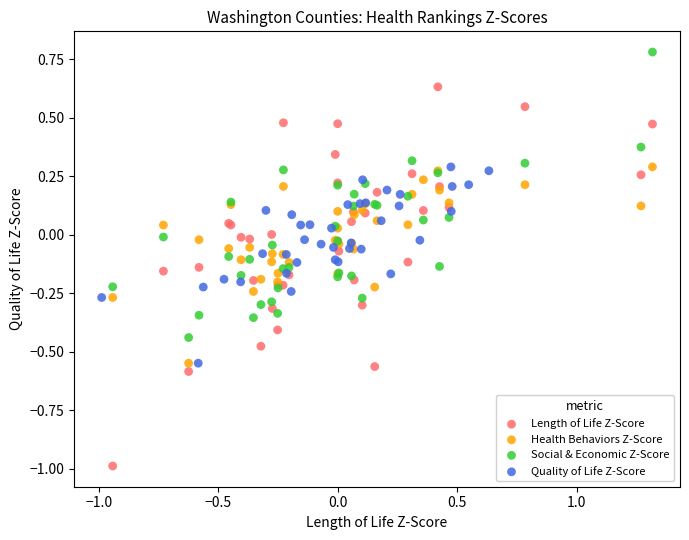

Which series contains the highest Y value?

Social & Economic Z-Score